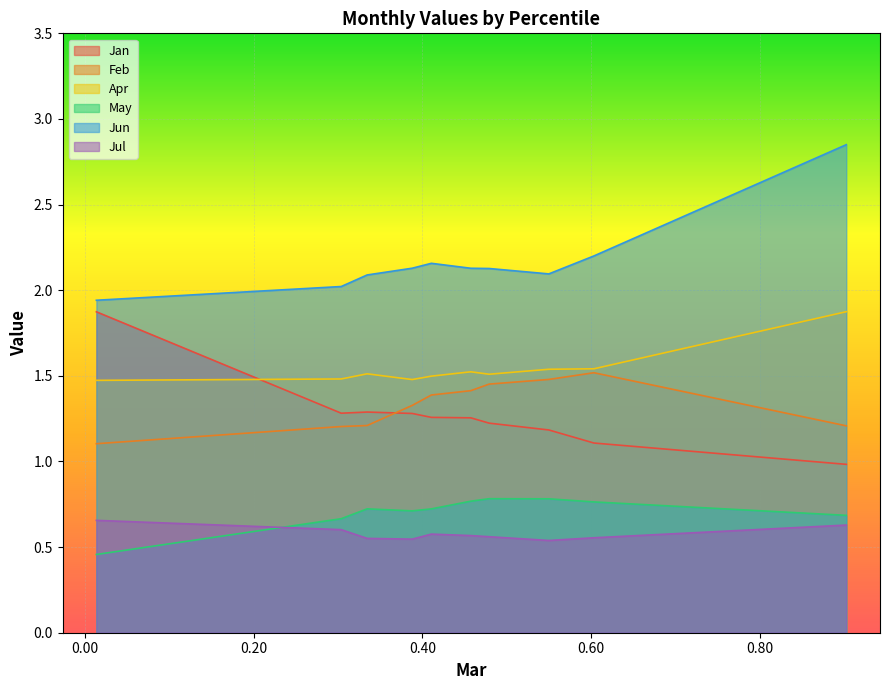

What value does the May series have at pct95?

0.7